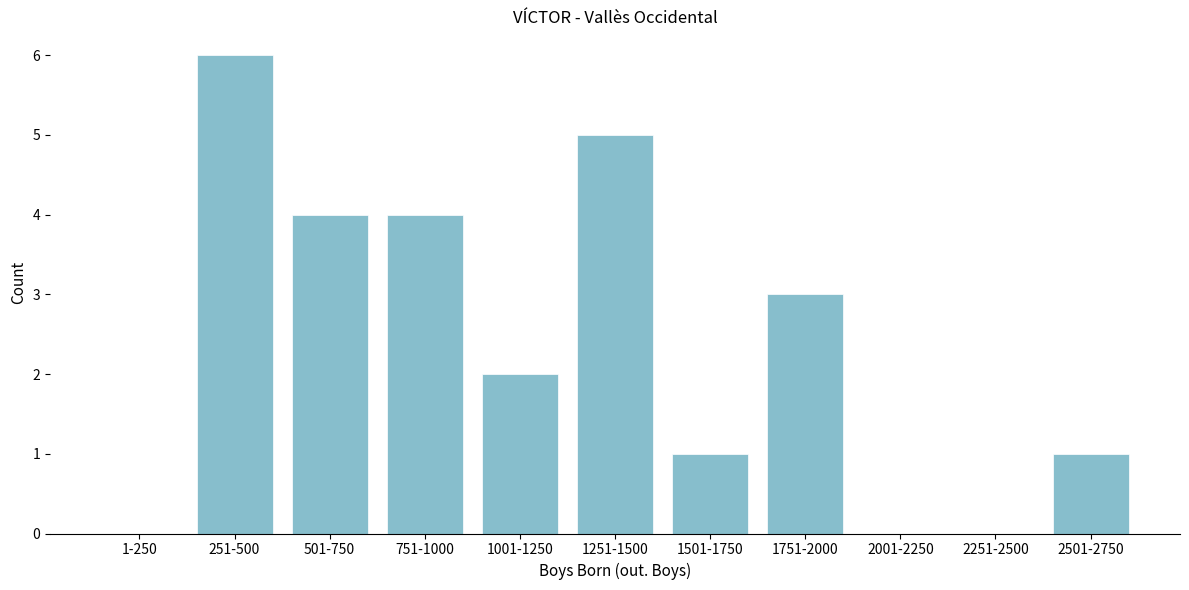

Reading right to left, extract all data points from this chart.

2501-2750=1	2251-2500=0	2001-2250=0	1751-2000=3	1501-1750=1	1251-1500=5	1001-1250=2	751-1000=4	501-750=4	251-500=6	1-250=0